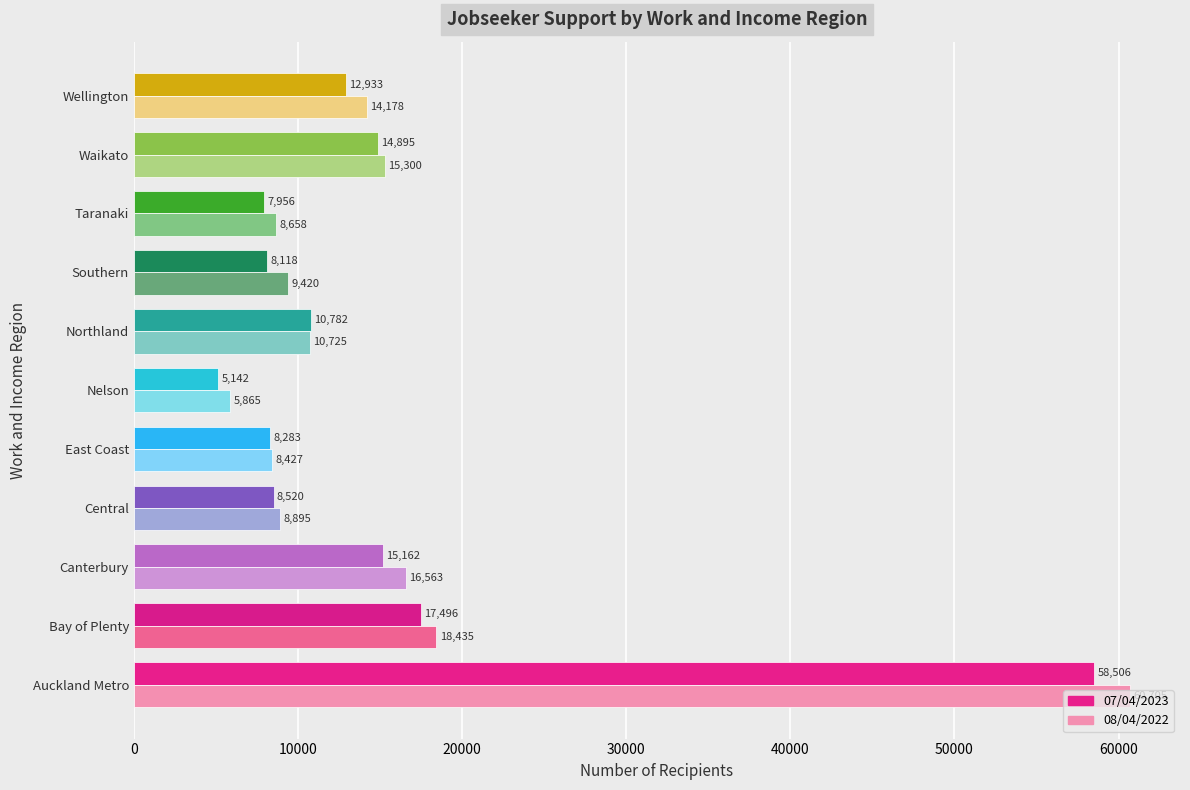

What is the maximum value shown in the chart?

60705